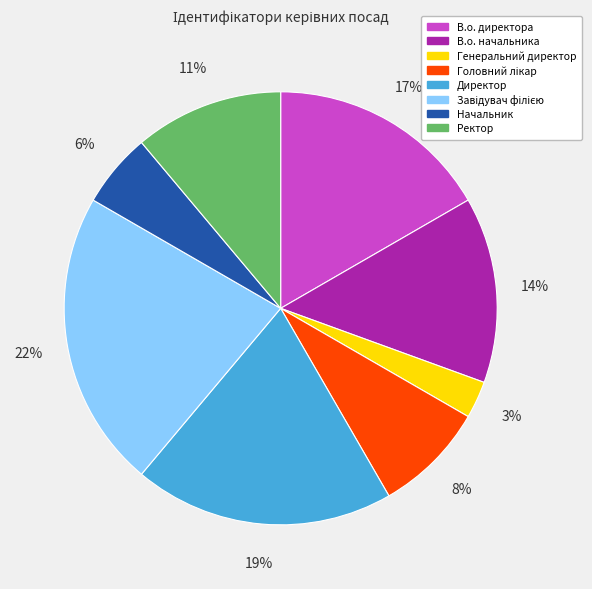

To the nearest percent, what is the difference between the largest and smallest slice percentages?

19%